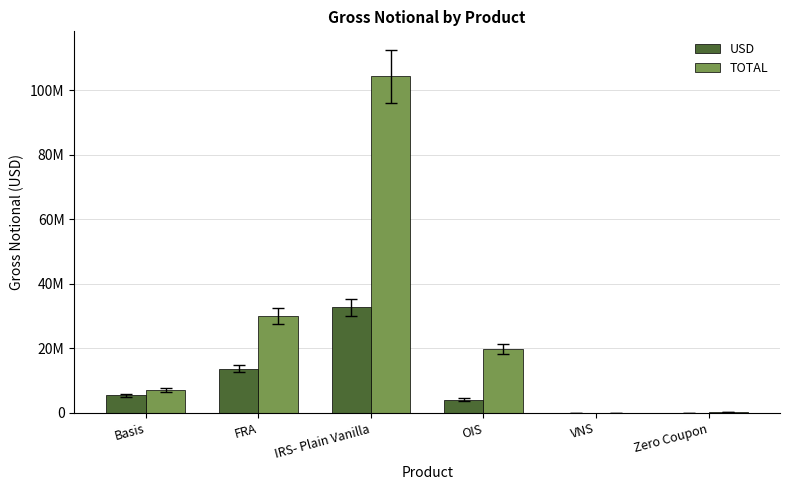

At which label does USD first exceed 5415967?

FRA